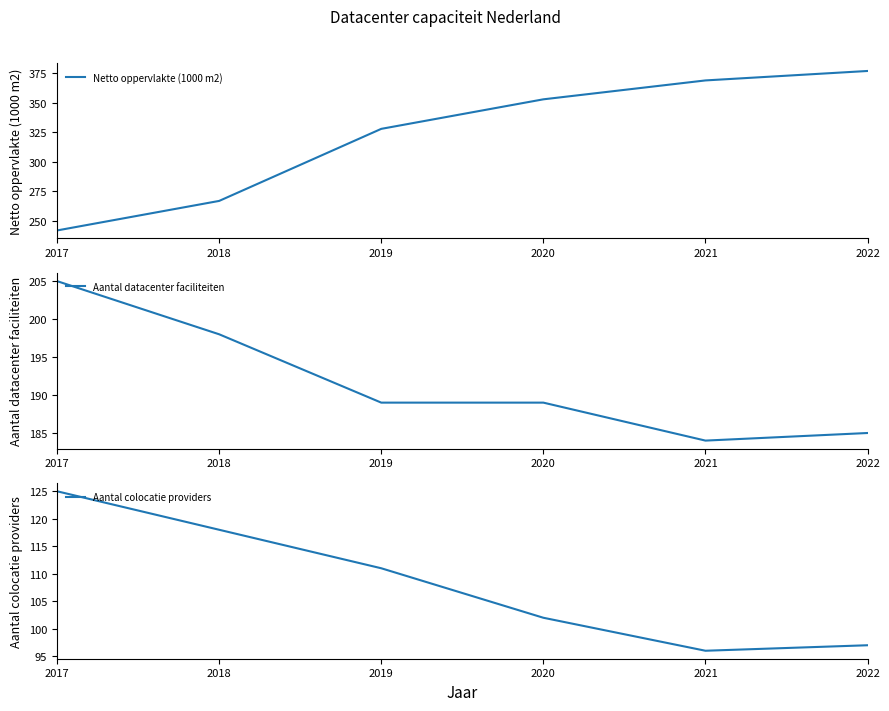

What is the value of the Netto oppervlakte (1000 m2) point at the 2nd from the left?

267